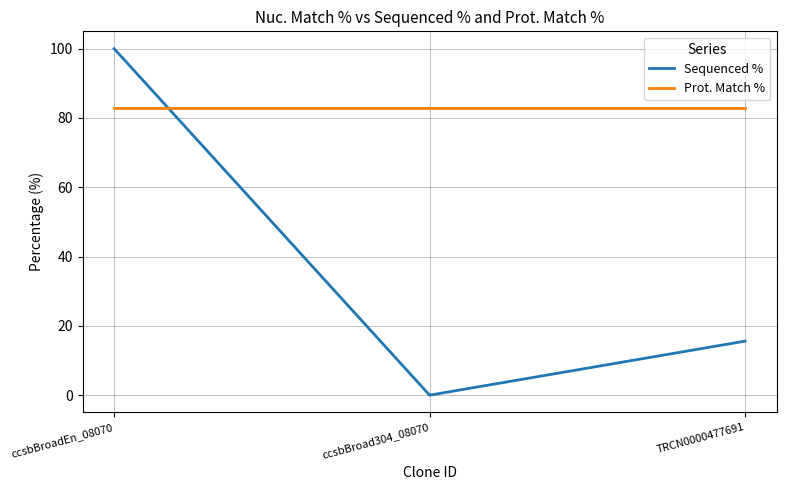

What is the difference between the highest and lowest values at ccsbBroadEn_08070?

17.1